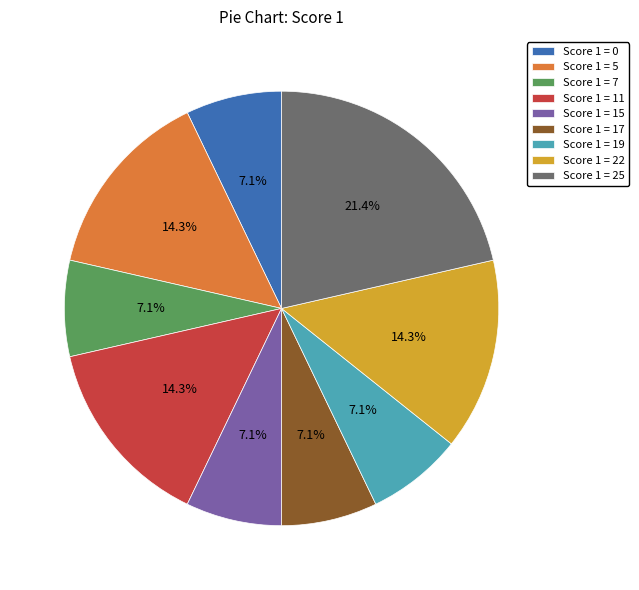

Combined, do Score 1 = 25 and Score 1 = 11 account for over 50%?

No